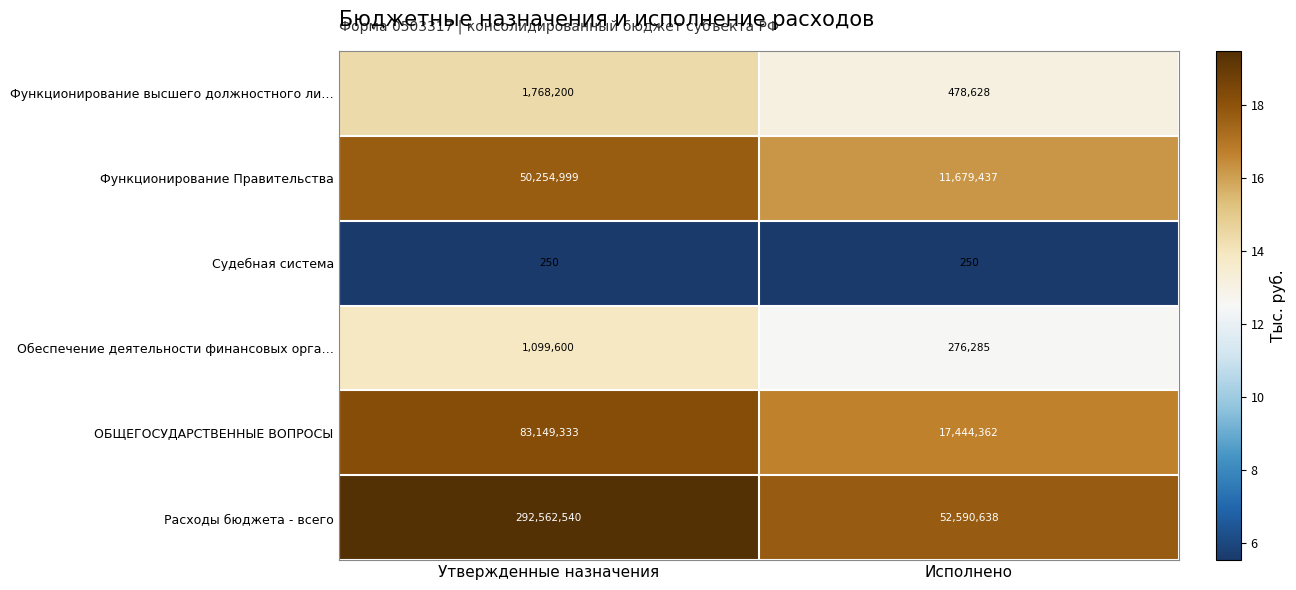

Between Утвержденные назначения and Исполнено, which series saw the biggest shift?

Расходы бюджета - всего